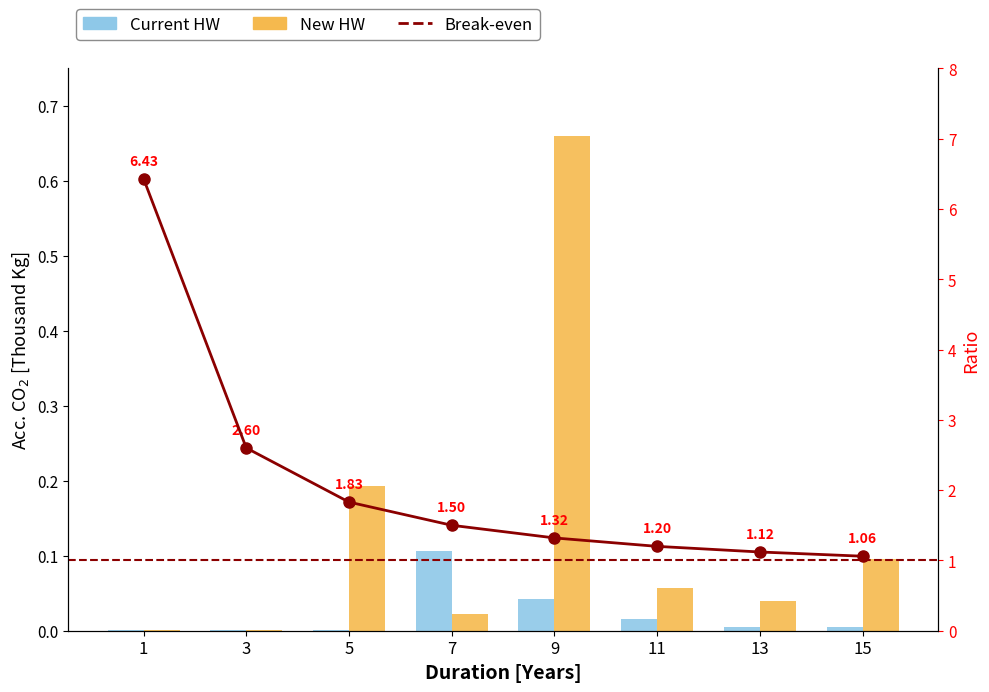

Which series has the widest spread of values?

New HW